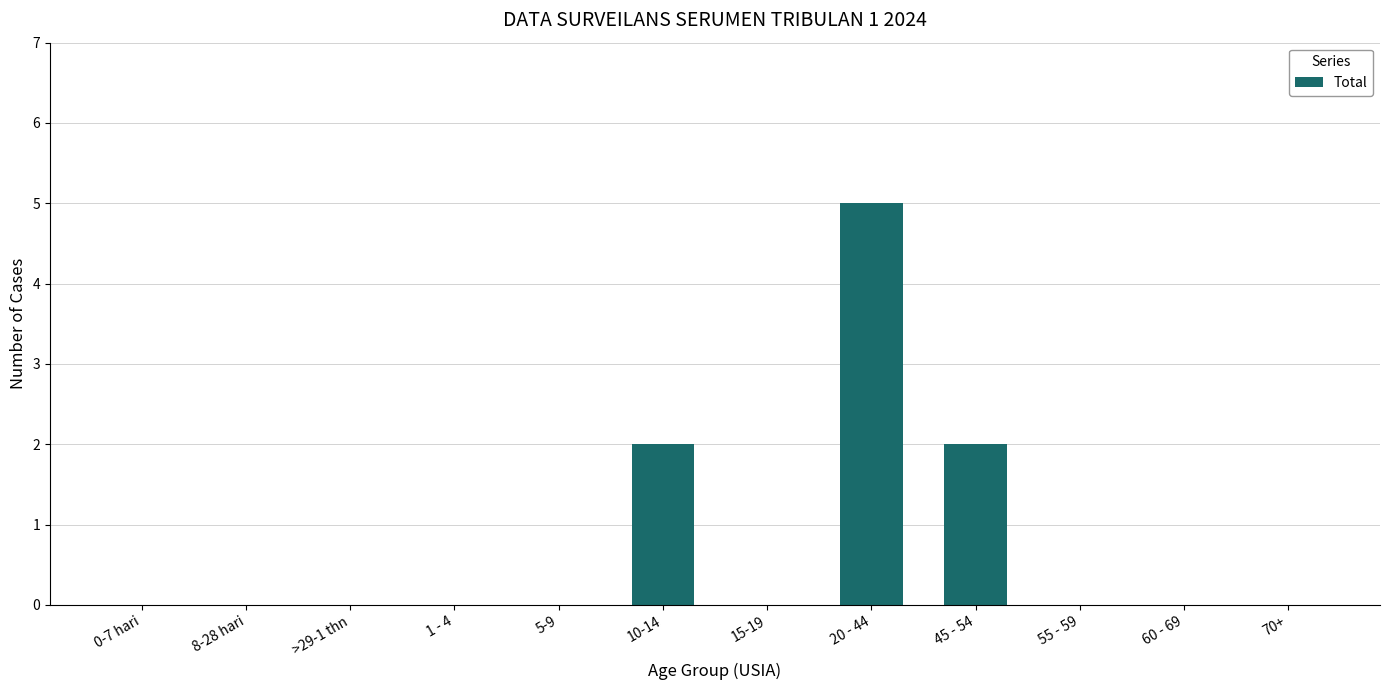

What is the ratio of the value at 45 - 54 to the value at 10-14?

1.0